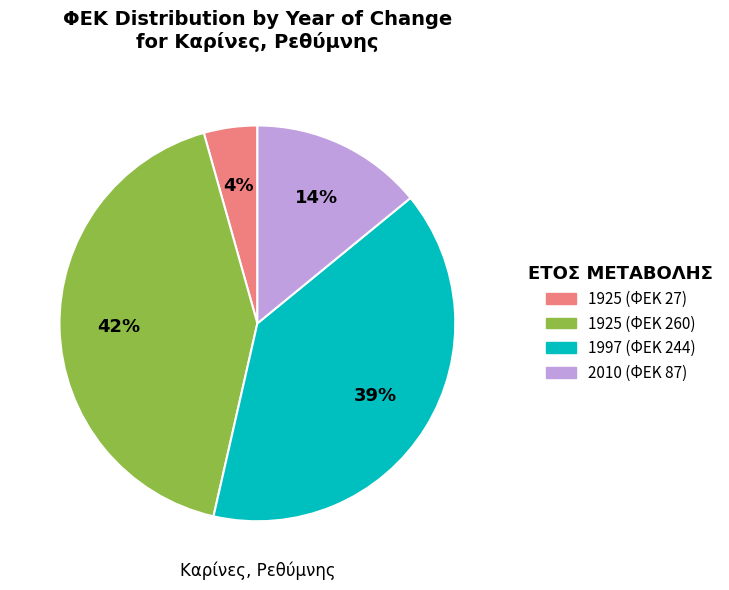

Is there any slice that represents more than half of the pie?

No